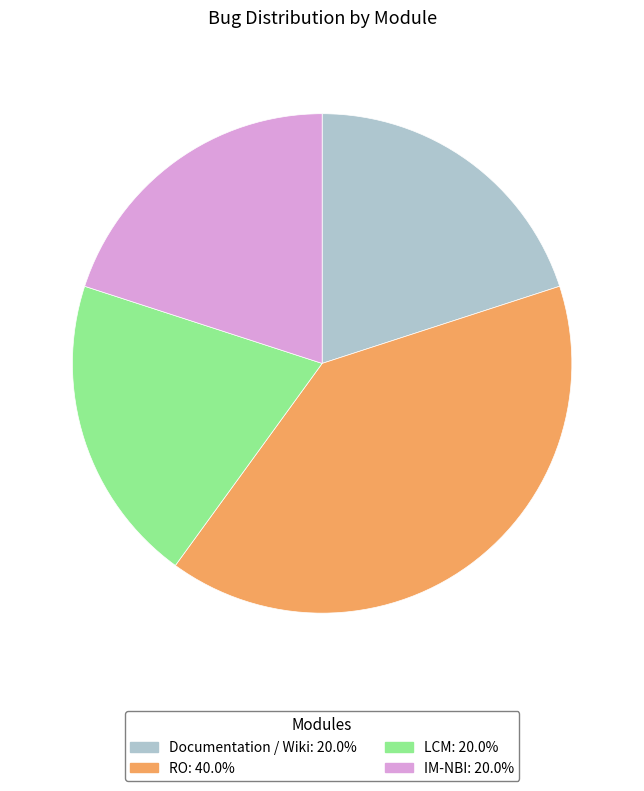

What is the largest slice in the pie chart?

RO